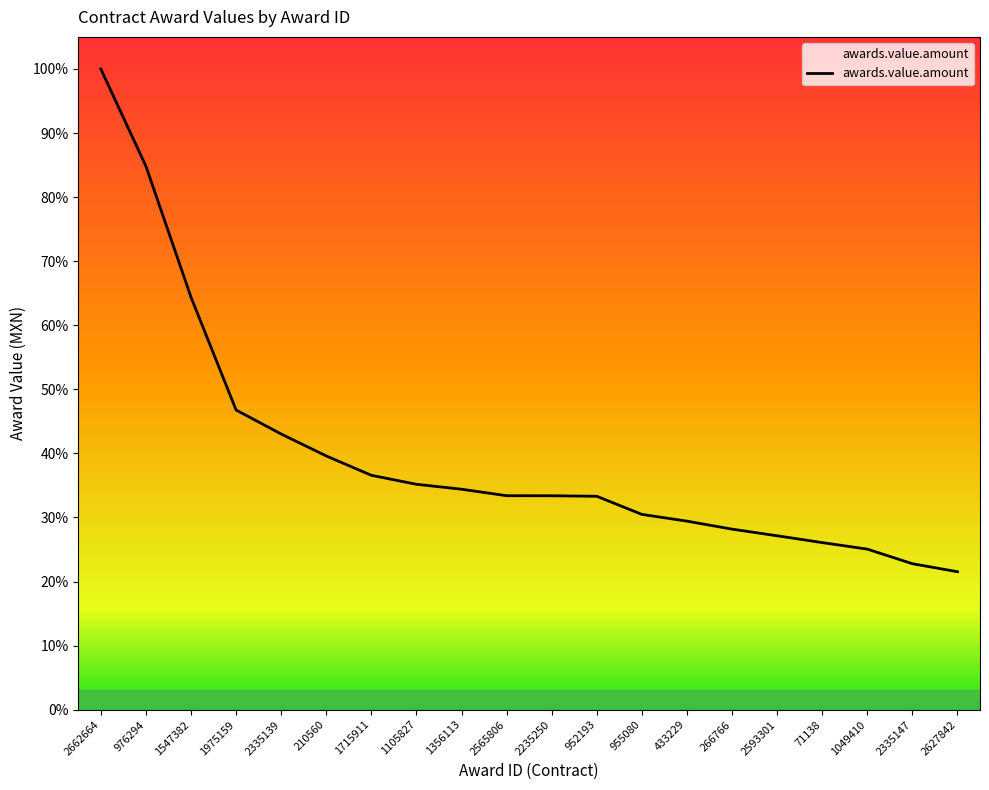

Is this an area chart (filled region under the line)?

No